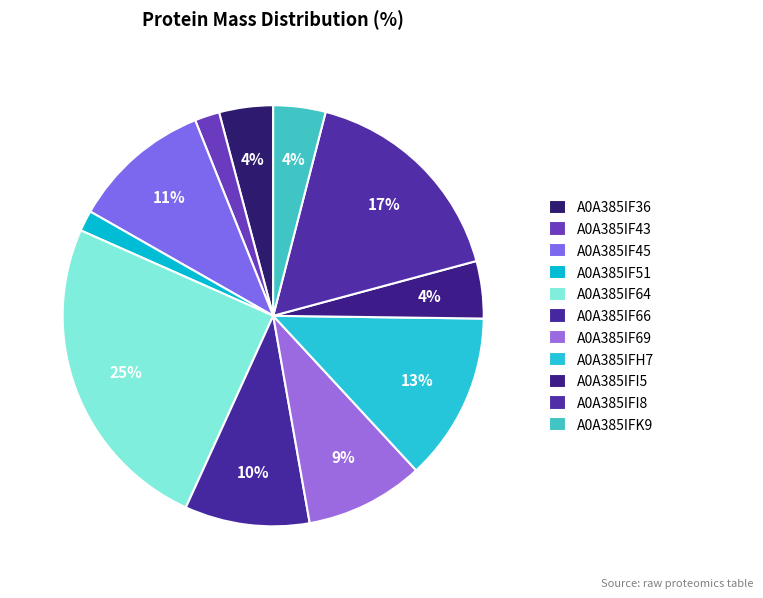

How many slices are in this pie chart?

11